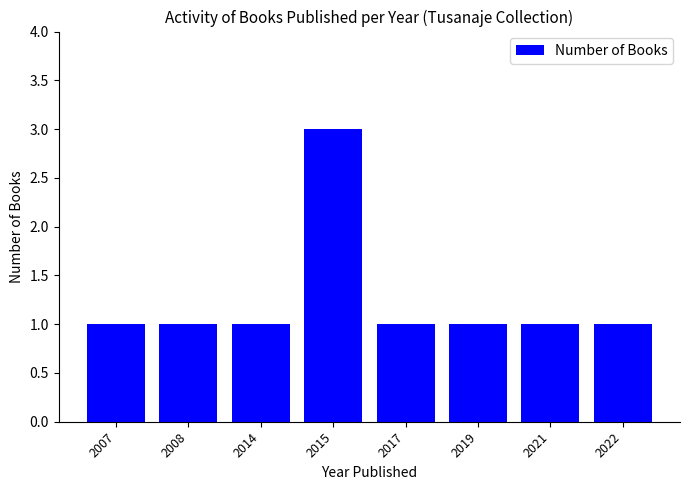

What is the difference between the maximum and minimum values?

2